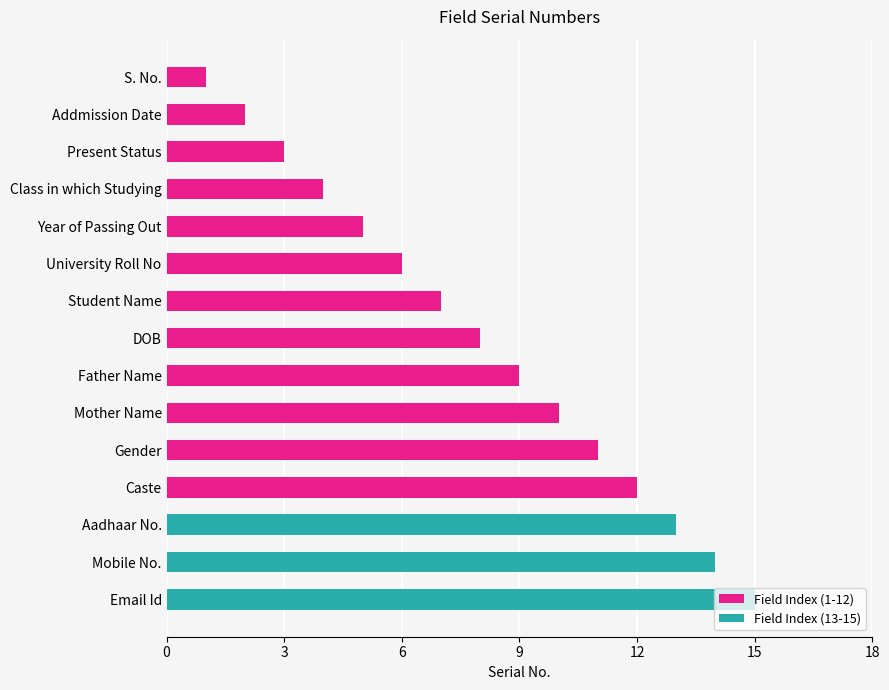

What is the change in value from Father Name to Email Id?

+6